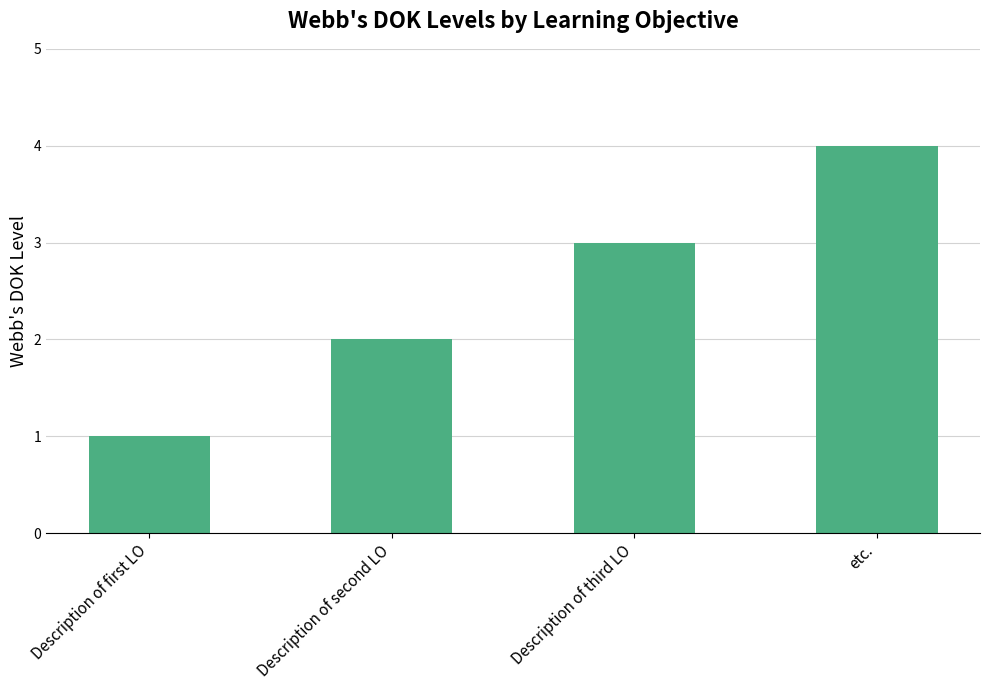

What is the sum of all values?

10